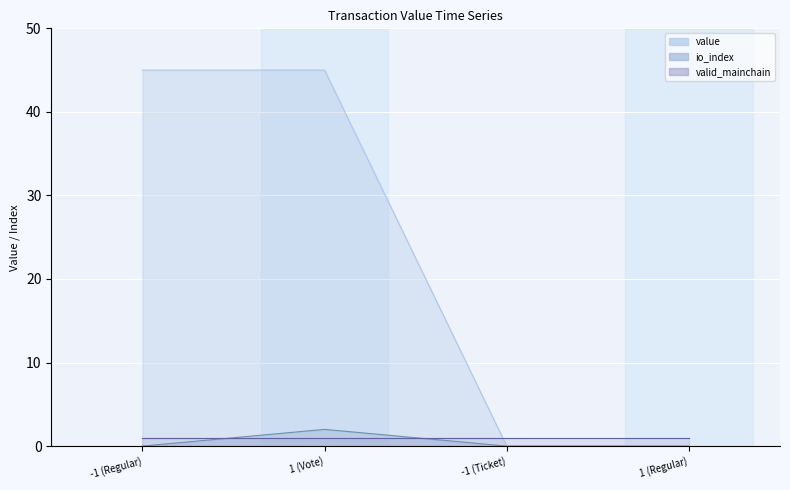

How many data points does each series have?

4